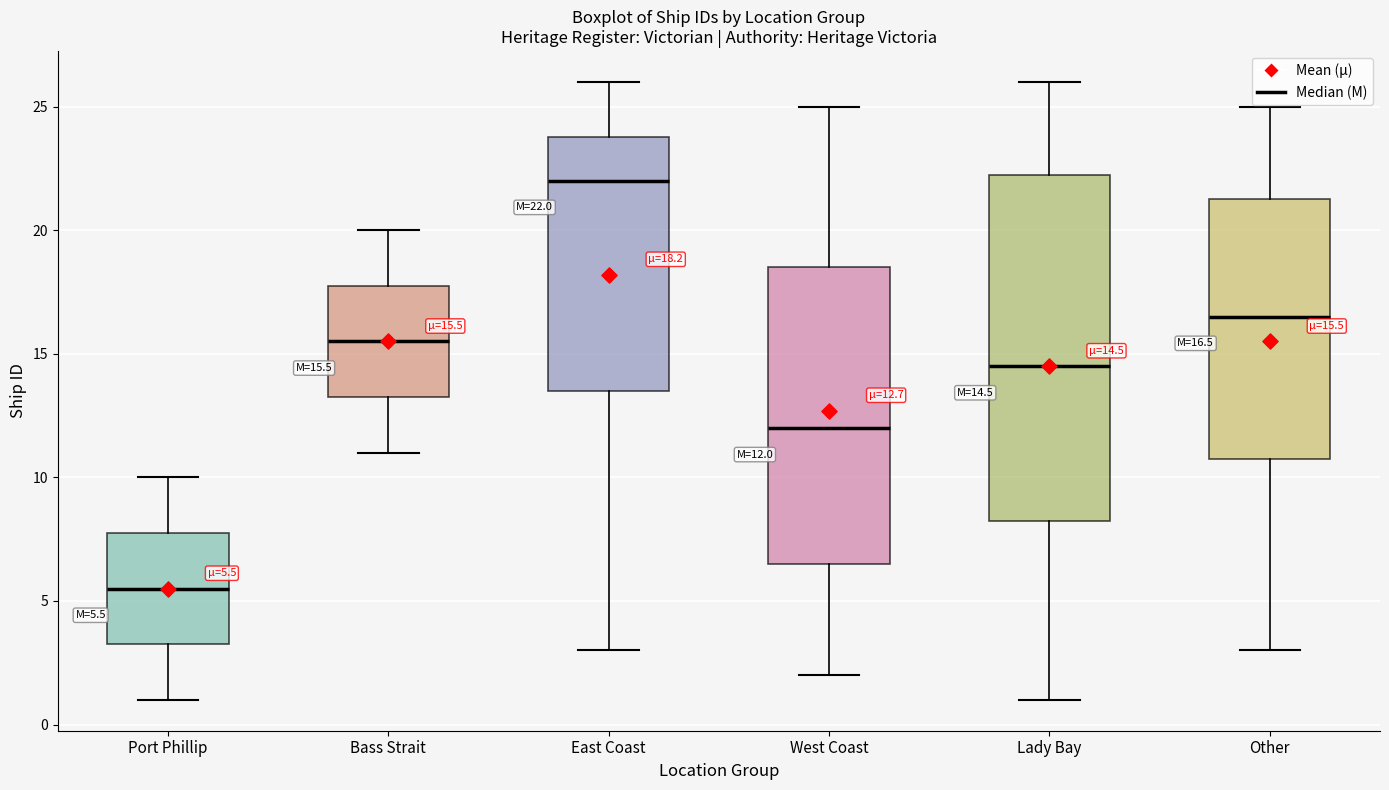

Which box is the tallest, from its lower edge to its upper edge?

Lady Bay